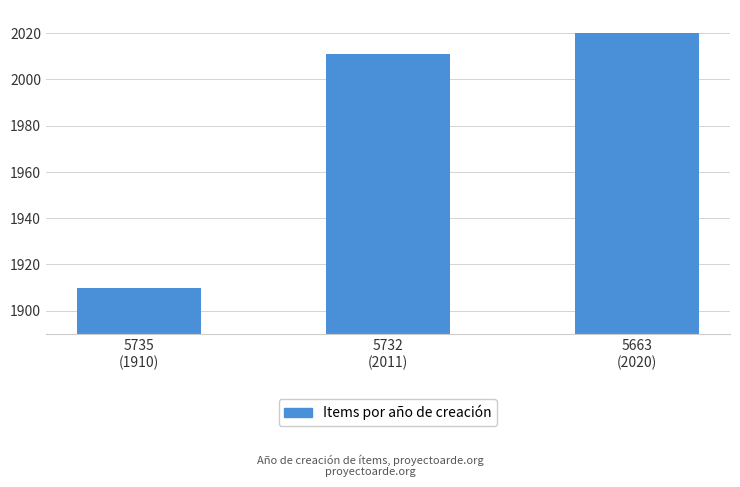

Rank the categories by value from highest to lowest.

5663
(2020), 5732
(2011), 5735
(1910)